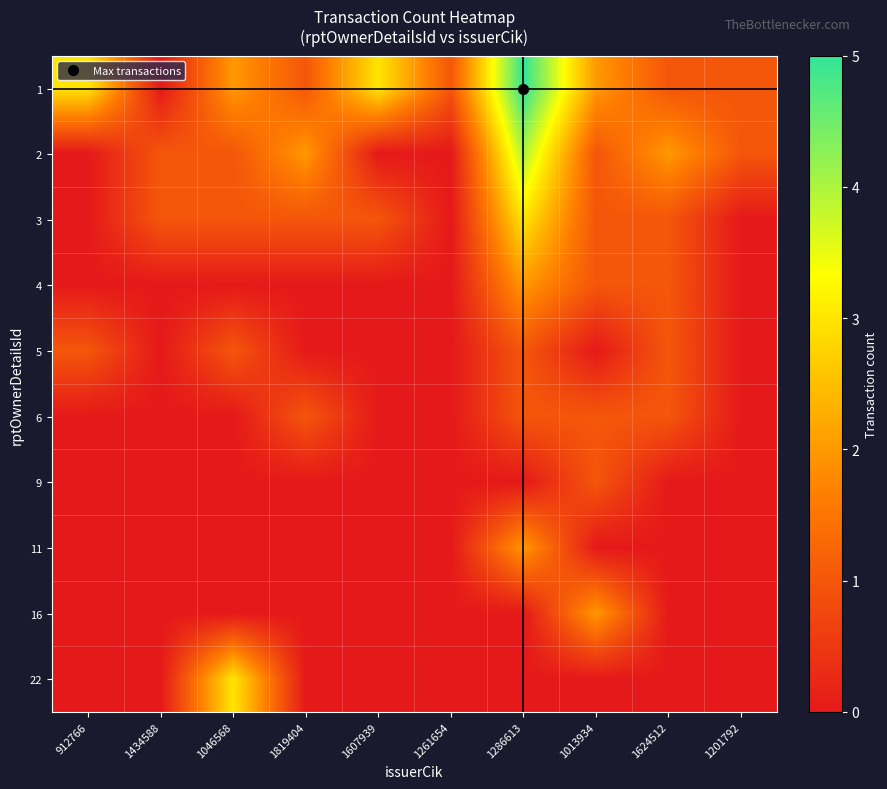

Between 1046568 and 1607939, which is larger?

1607939